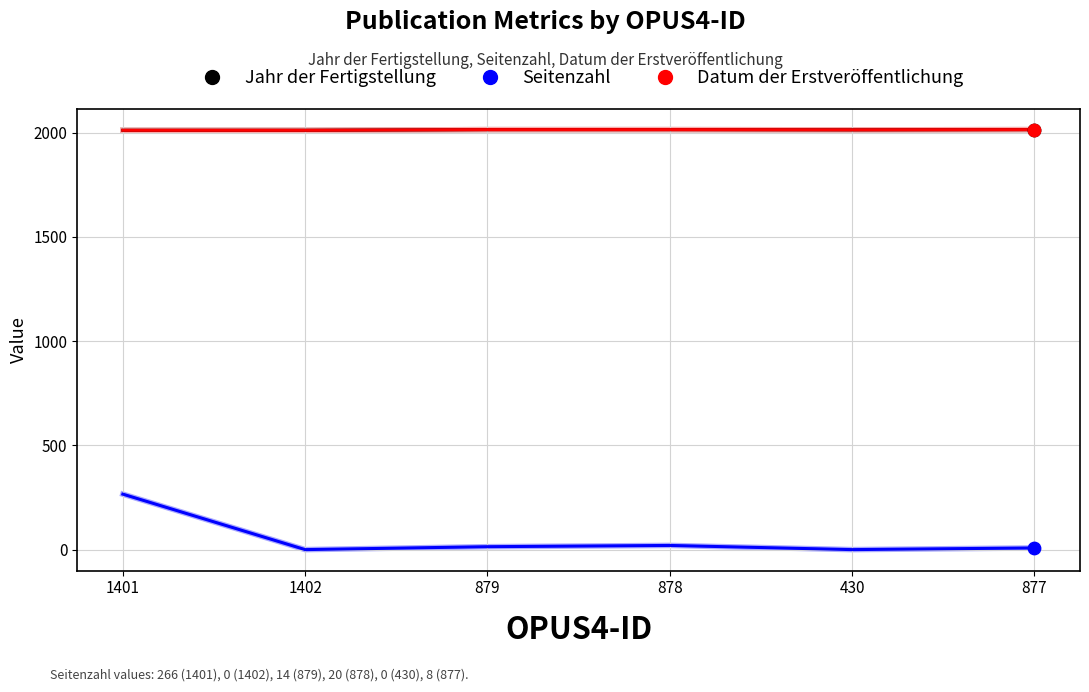

What is the total value across all series at 1401?

4288